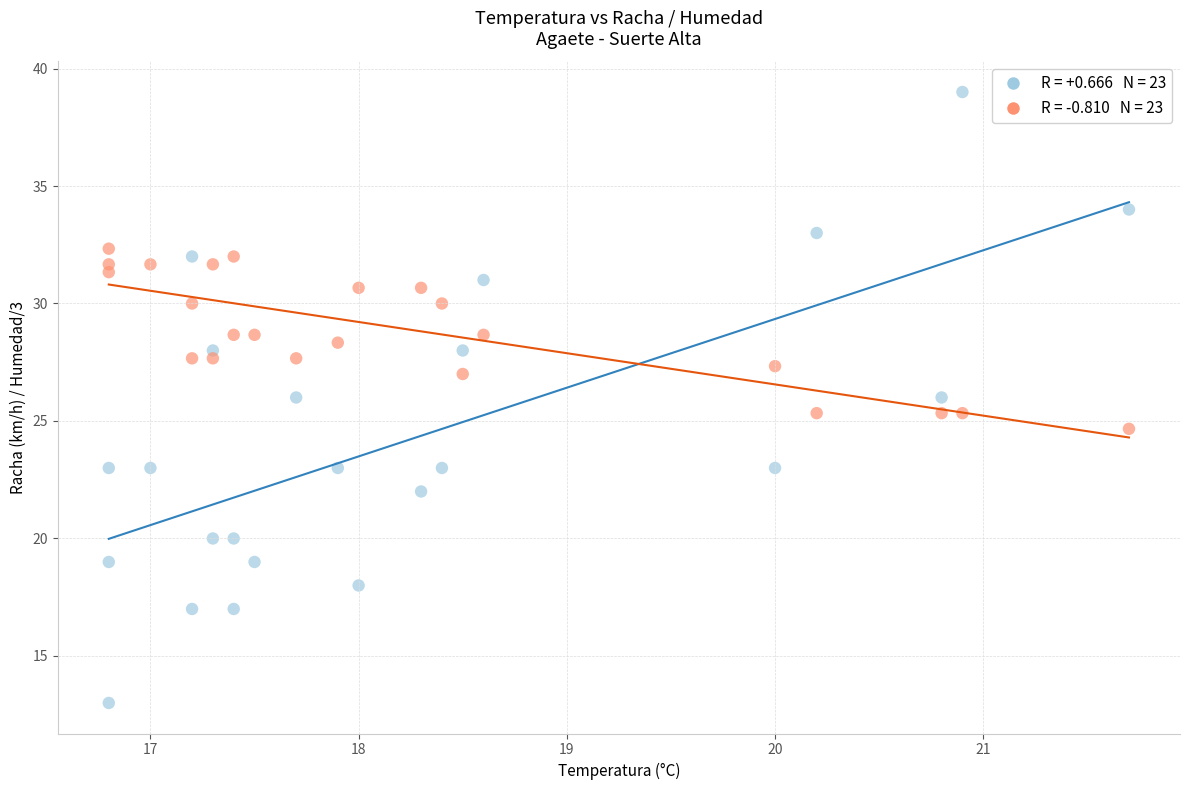

Across all data points, what is the range of Y values (max minus min)?

26.0